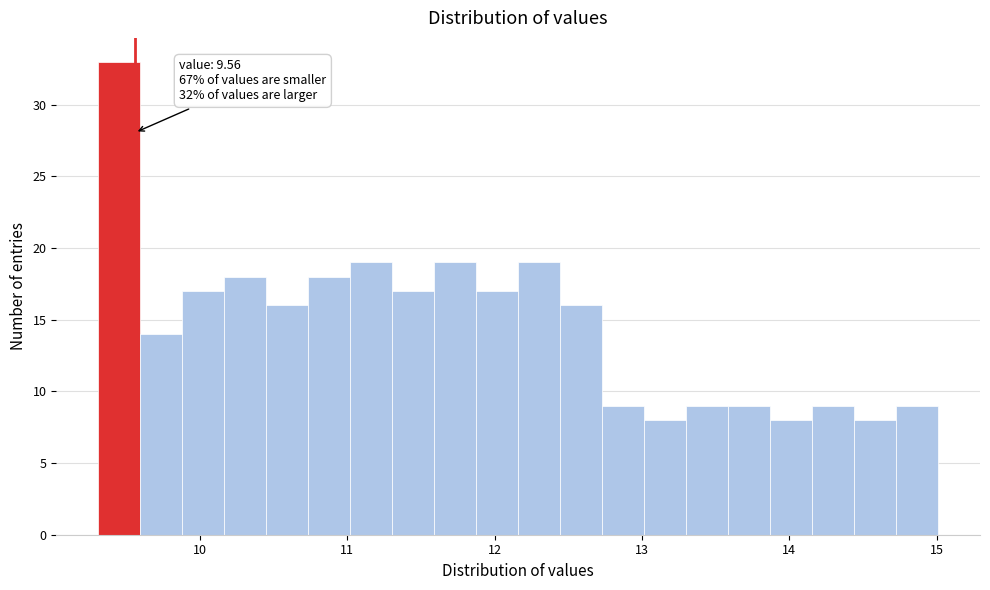

Read against the x-axis, roughly where is the centre of the tallest bar?

9.5